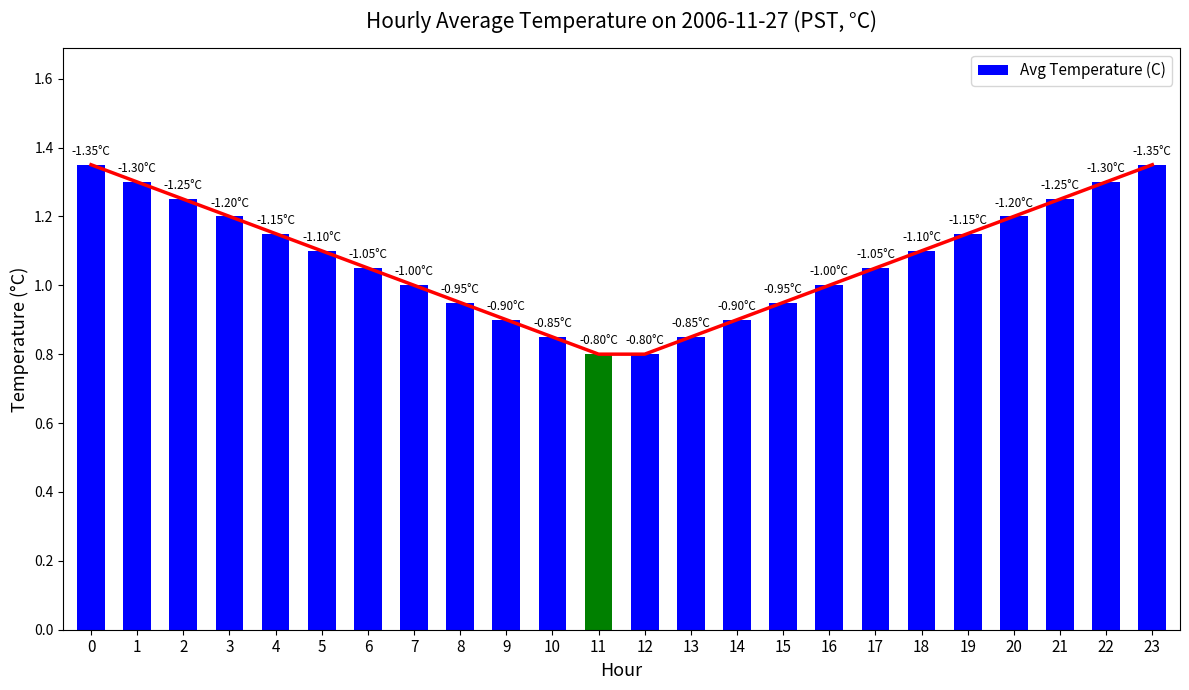

What is the sum of the values at 21 and 9?

2.1